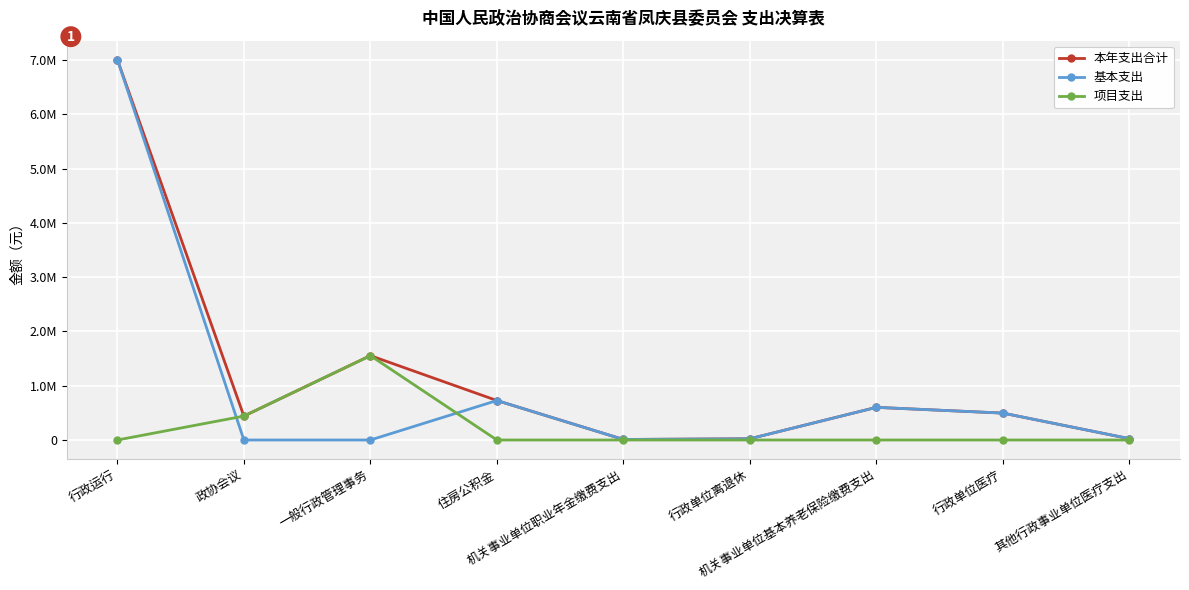

What are all the series names shown in the legend?

本年支出合计, 基本支出, 项目支出